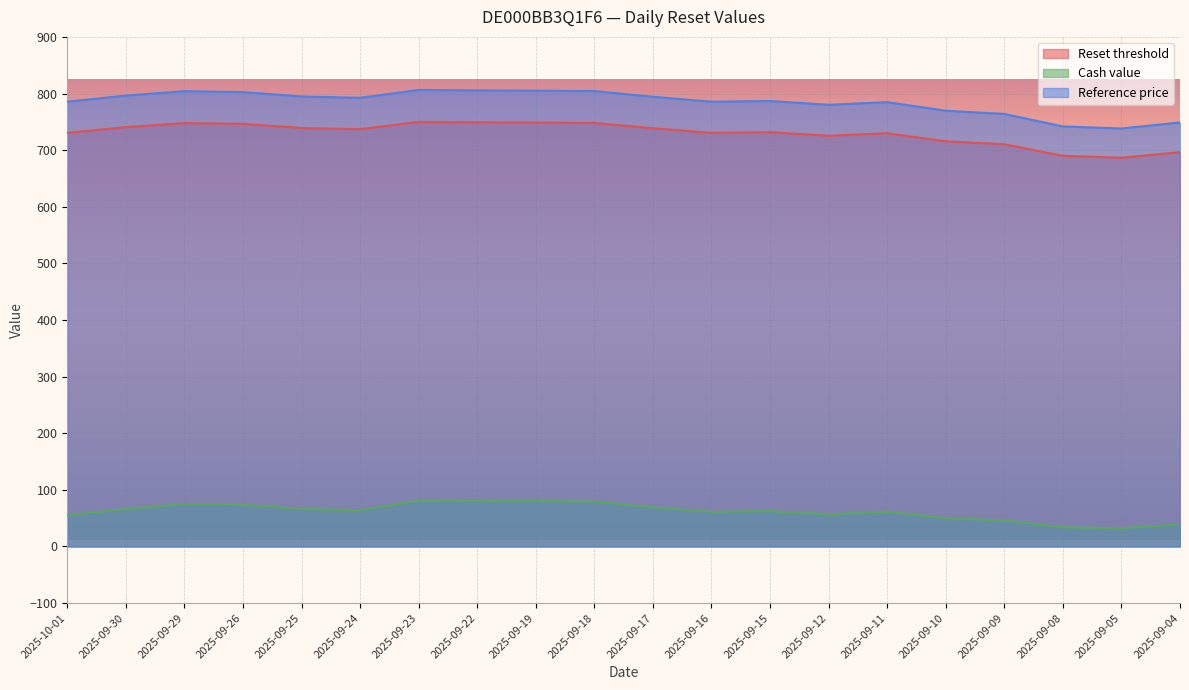

What is the value of the Reference price point at the 17th from the left?

763.9